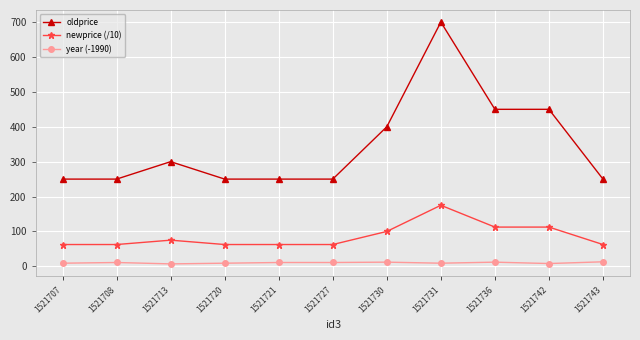

Is it true that oldprice equals 430.2 at 1521721?

False